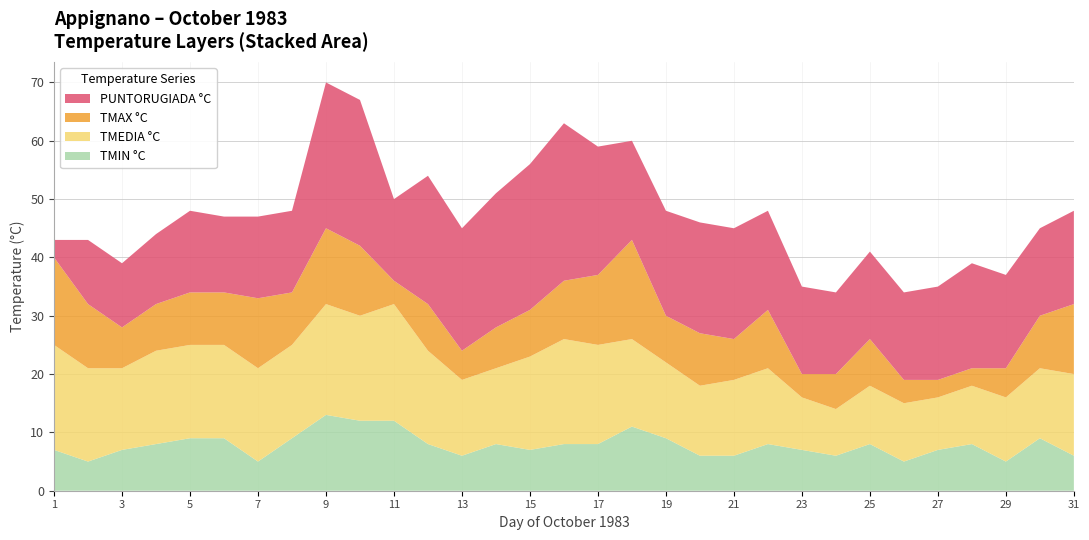

Reading right to left, list all the values displayed in this chart.

TMIN °C: 31=6	30=9	29=5	28=8	27=7	26=5	25=8	24=6	23=7	22=8	21=6	20=6	19=9	18=11	17=8	16=8	15=7	14=8	13=6	12=8	11=12	10=12	9=13	8=9	7=5	6=9	5=9	4=8	3=7	2=5	1=7
TMEDIA °C: 31=14	30=12	29=11	28=10	27=9	26=10	25=10	24=8	23=9	22=13	21=13	20=12	19=13	18=15	17=17	16=18	15=16	14=13	13=13	12=16	11=20	10=18	9=19	8=16	7=16	6=16	5=16	4=16	3=14	2=16	1=18
TMAX °C: 31=12	30=9	29=5	28=3	27=3	26=4	25=8	24=6	23=4	22=10	21=7	20=9	19=8	18=17	17=12	16=10	15=8	14=7	13=5	12=8	11=4	10=12	9=13	8=9	7=12	6=9	5=9	4=8	3=7	2=11	1=15
PUNTORUGIADA °C: 31=16	30=15	29=16	28=18	27=16	26=15	25=15	24=14	23=15	22=17	21=19	20=19	19=18	18=17	17=22	16=27	15=25	14=23	13=21	12=22	11=14	10=25	9=25	8=14	7=14	6=13	5=14	4=12	3=11	2=11	1=3